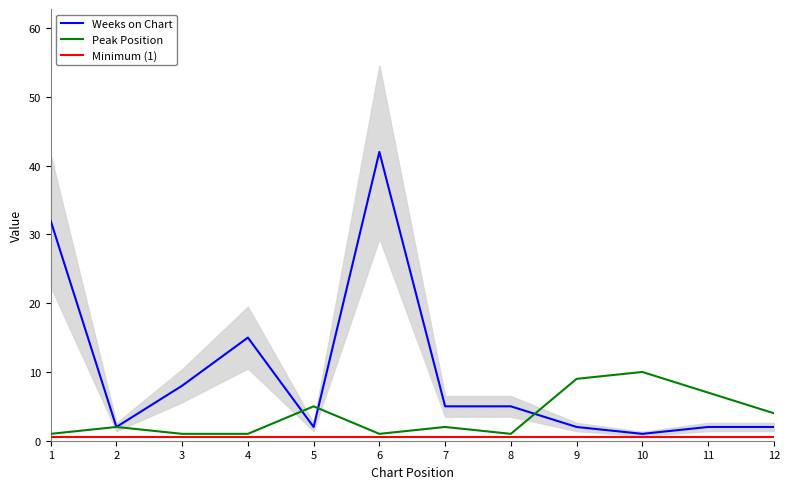

Where is the first local maximum for Peak Position?

2